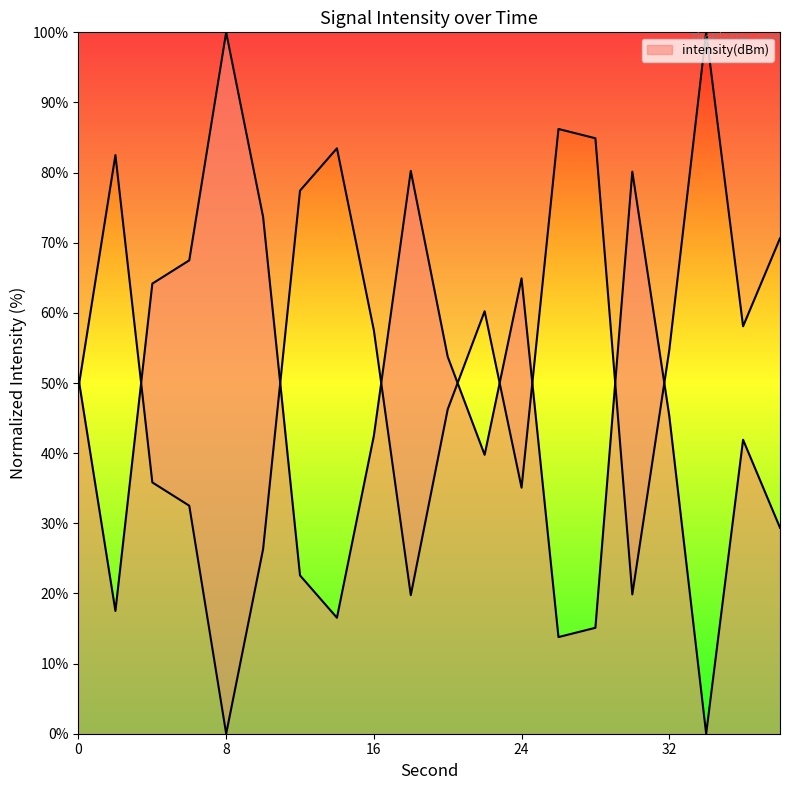

What is the value of the 14th point from the left?

13.8